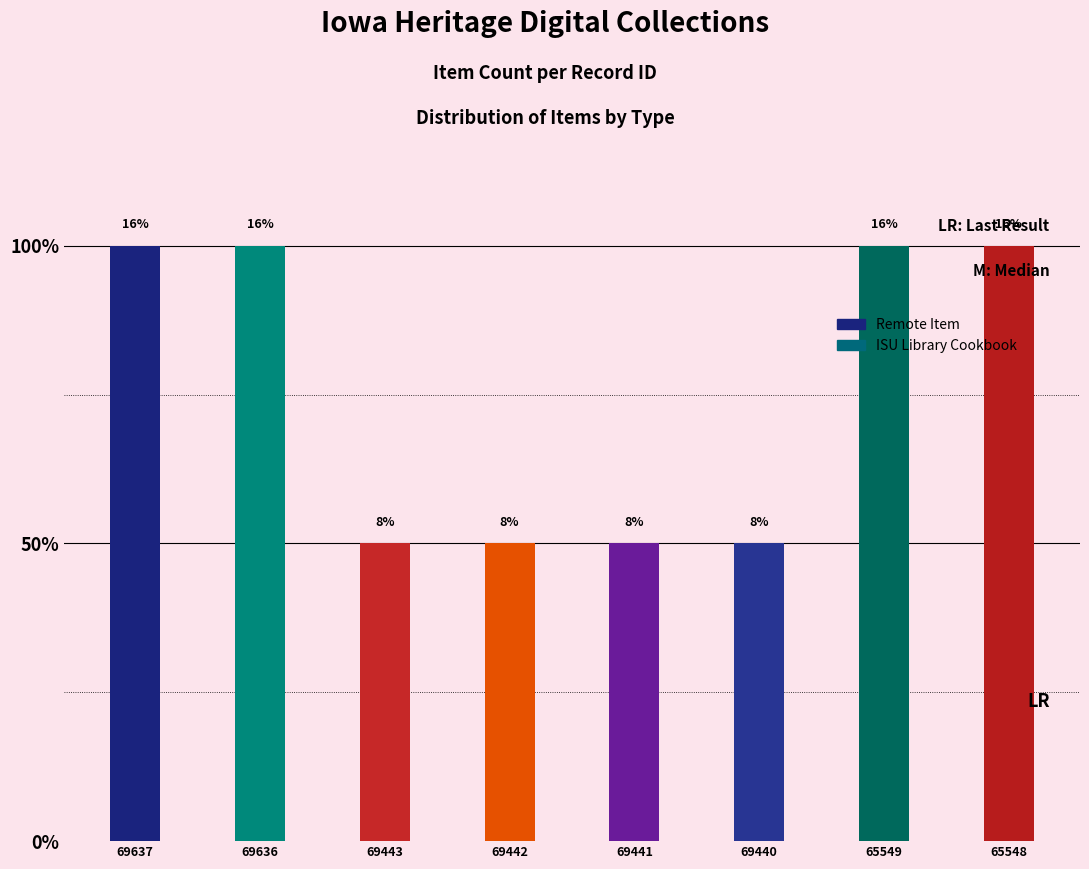

Are the bars horizontal?

No